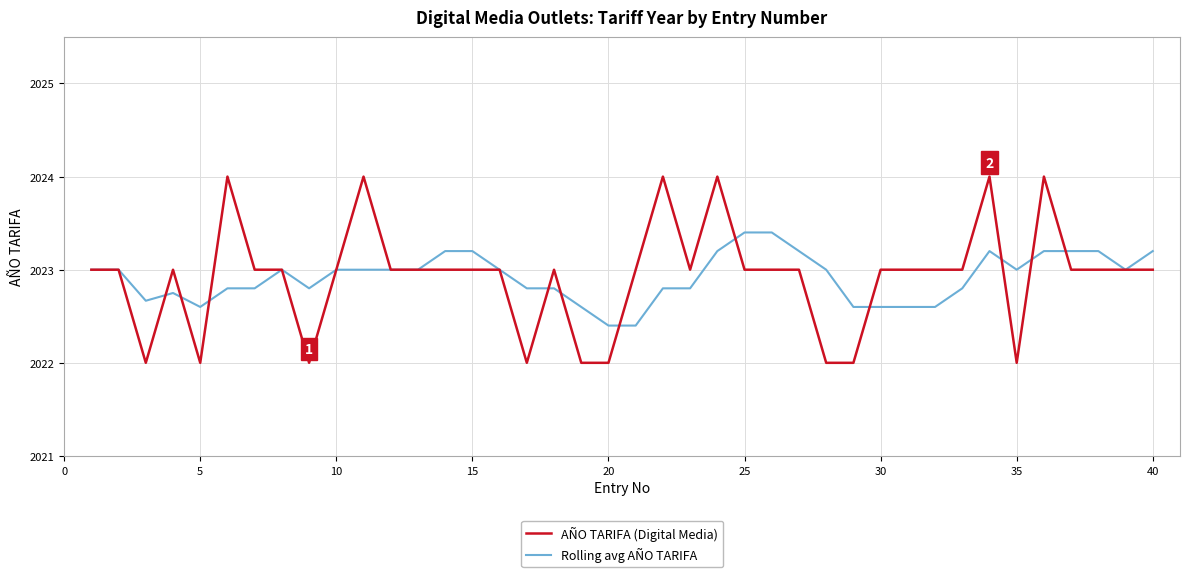

How many distinct data groups are displayed?

2